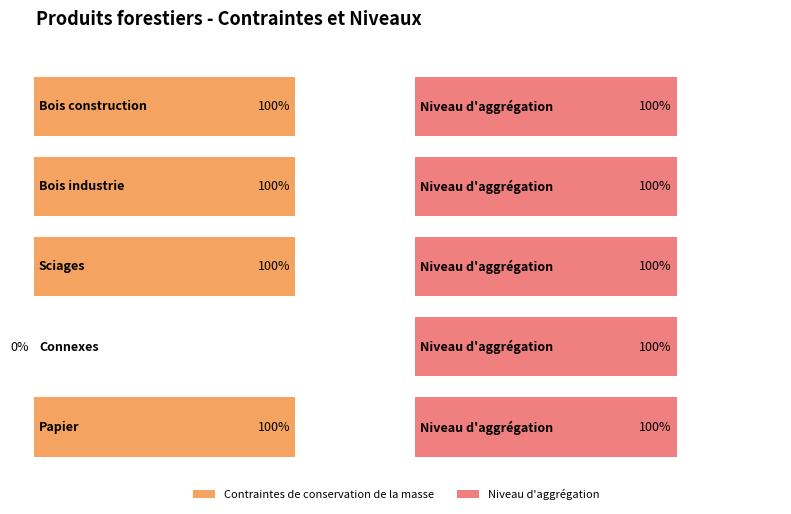

What is the label of the 5th bar from the right?

Bois construction